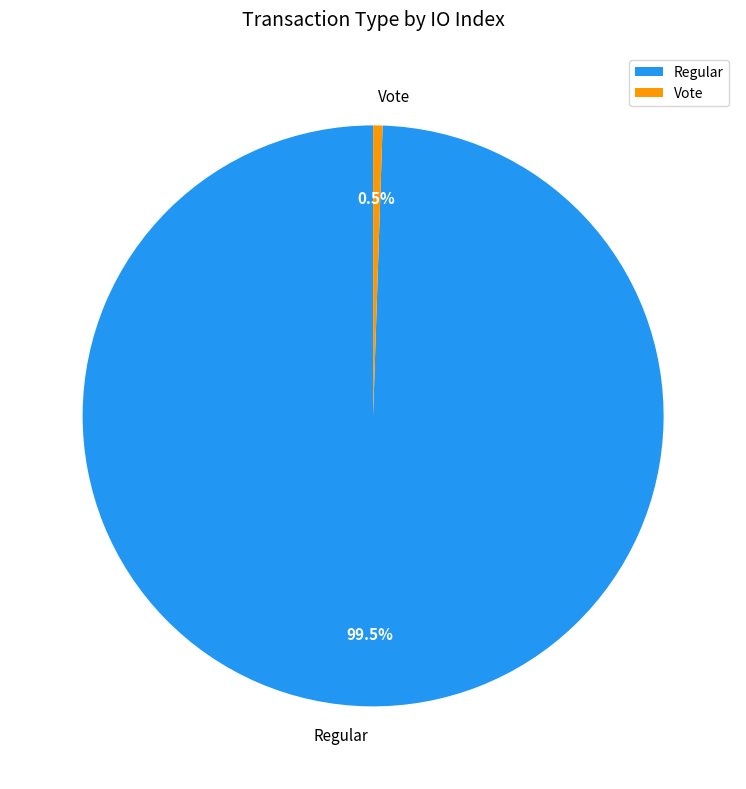

What percentage do Vote and Regular together represent?

100.0%